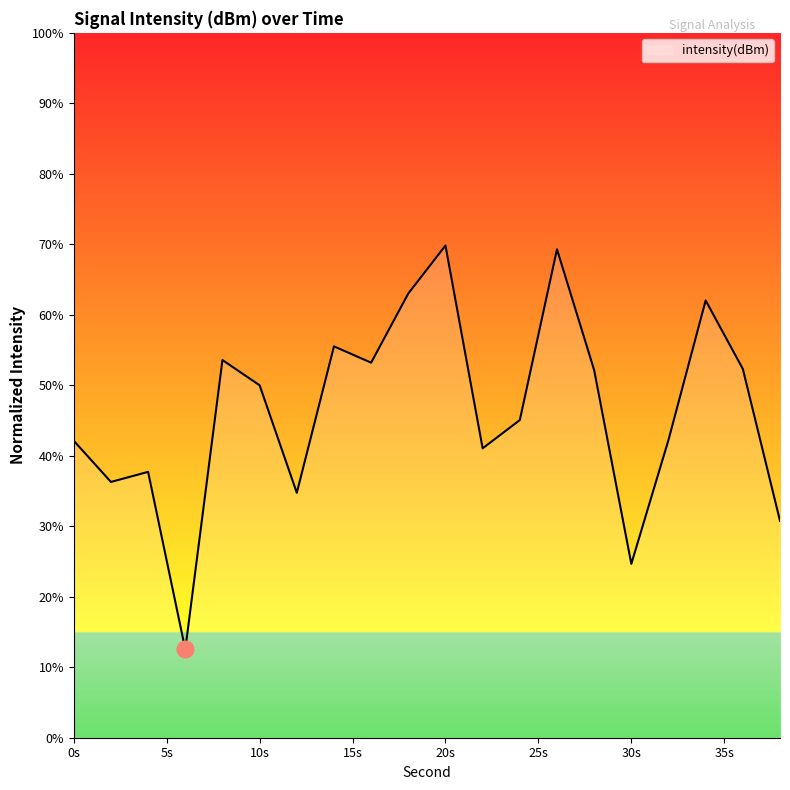

What is the smallest value displayed?

12.5